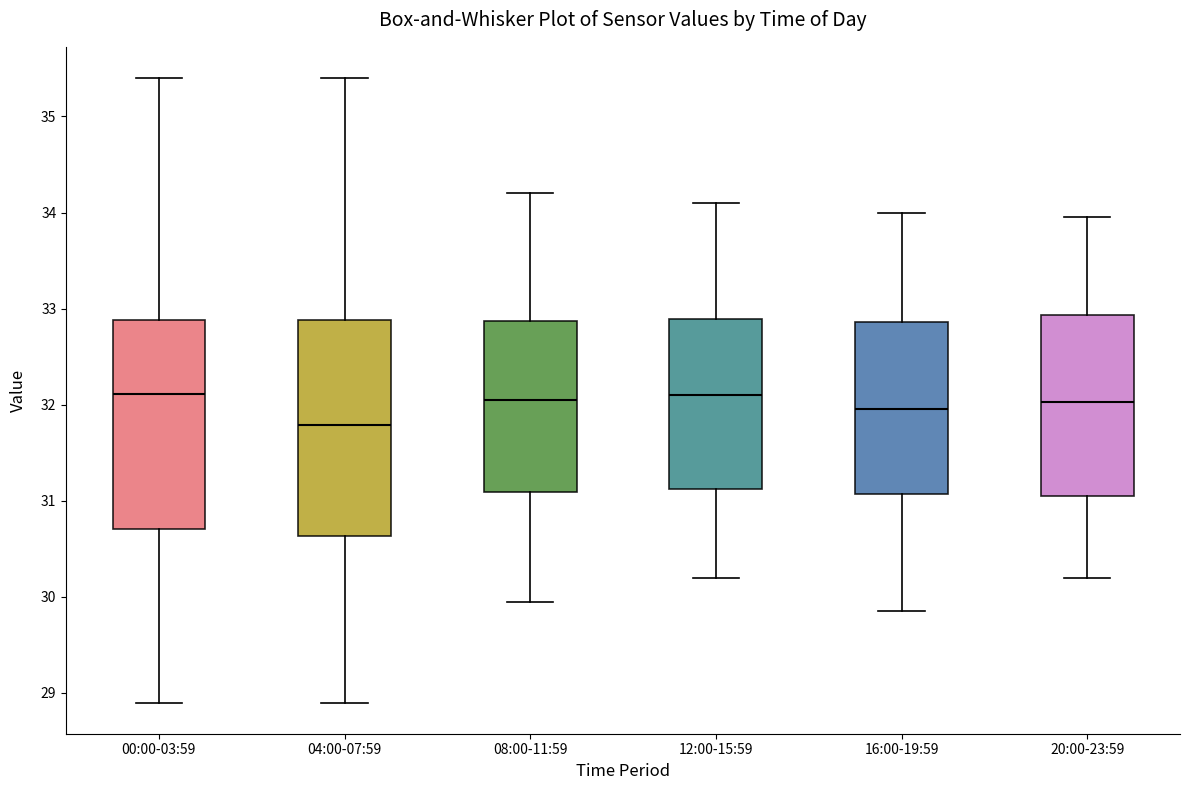

Where is the upper edge of the box for 16:00-19:59 on the y-axis? The values are not printed on the chart, so give them approximately, as read against the axis.

32.9